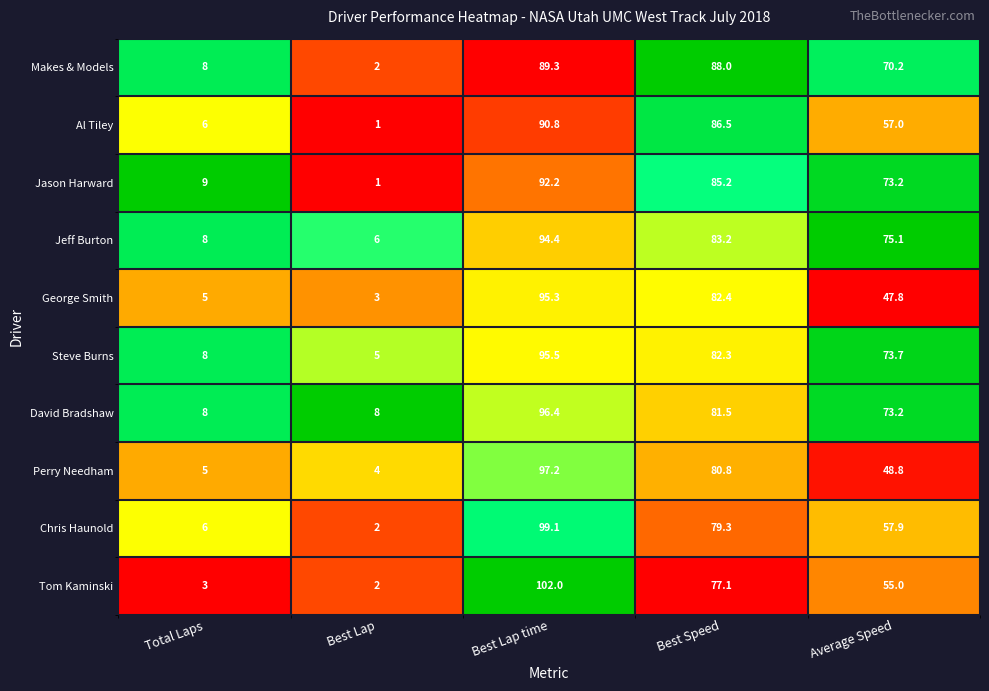

At Best Lap time, list the series in order from largest to smallest.

Tom Kaminski, Chris Haunold, Perry Needham, David Bradshaw, Steve Burns, George Smith, Jeff Burton, Jason Harward, Al Tiley, Makes & Models